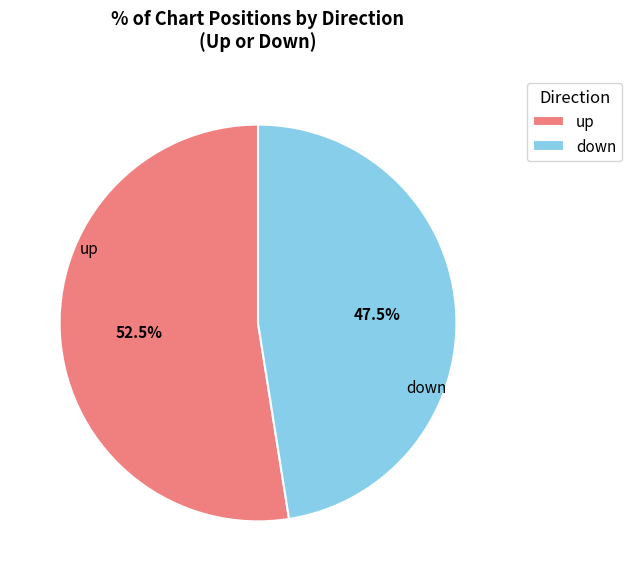

Which has a higher value, up or down?

up